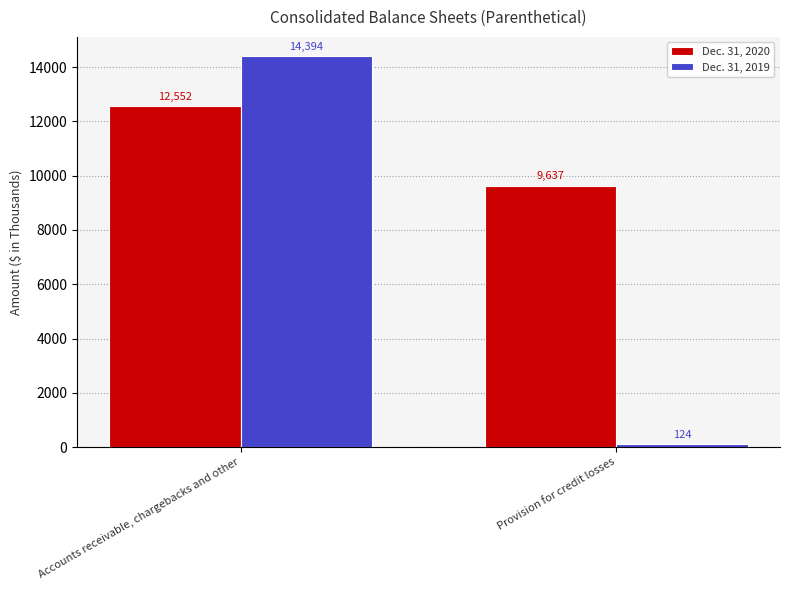

Rank the series by their average value, from highest to lowest.

Dec. 31, 2020, Dec. 31, 2019